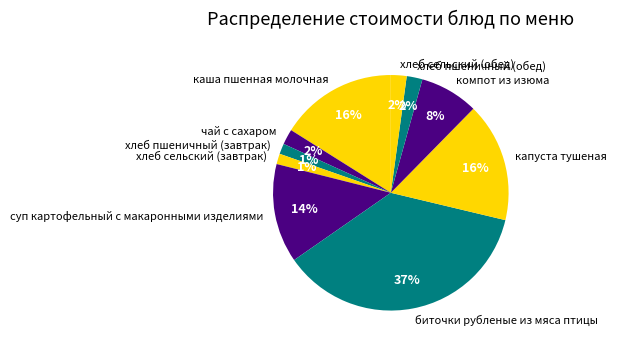

To the nearest percent, what percentage of the pie is хлеб сельский (обед)?

2%